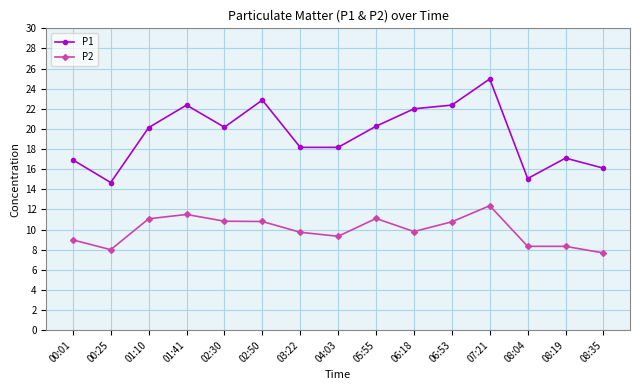

True or false: P1 has a value of 13.6 at 02:30.

False